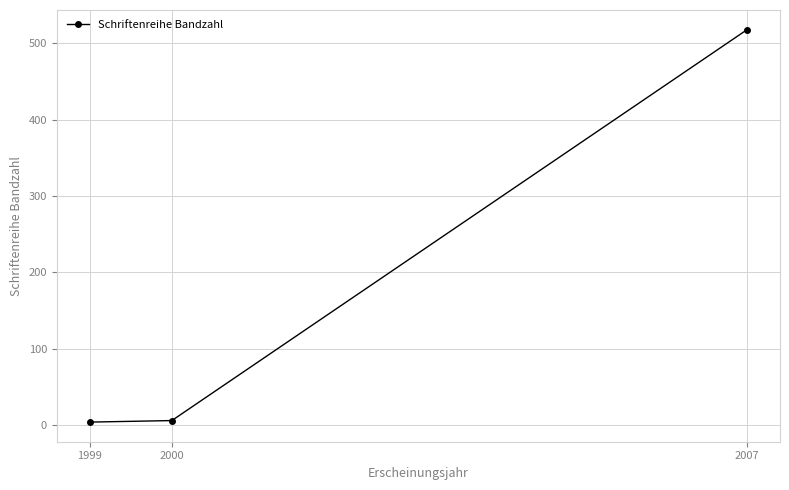

What is the value of the 1st point from the left?

4